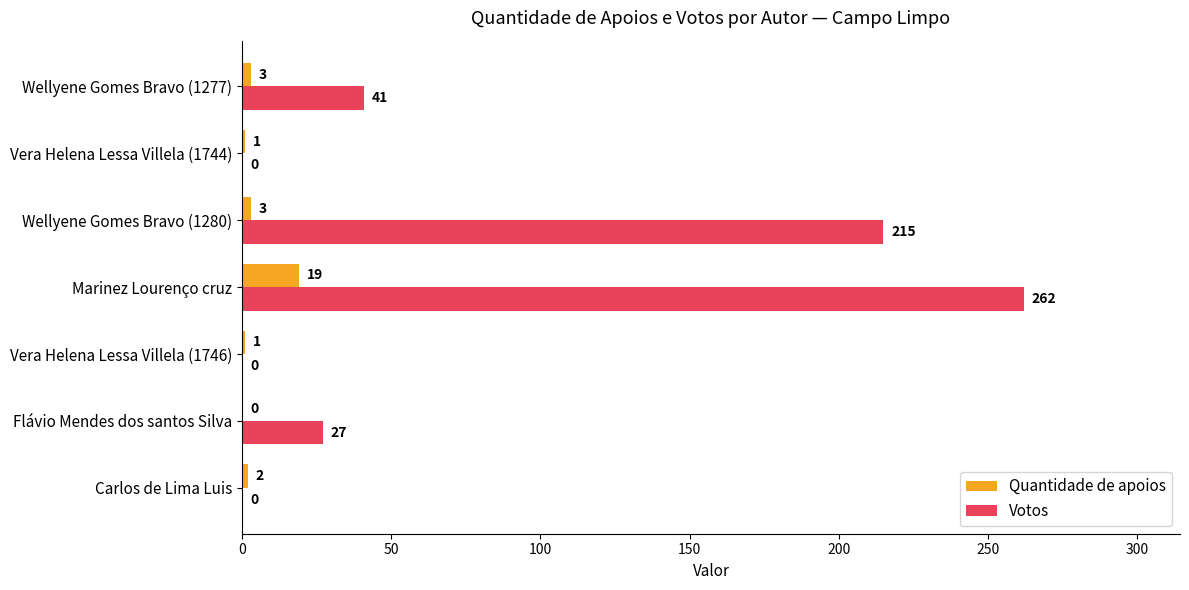

What are all the series names shown in the legend?

Quantidade de apoios, Votos